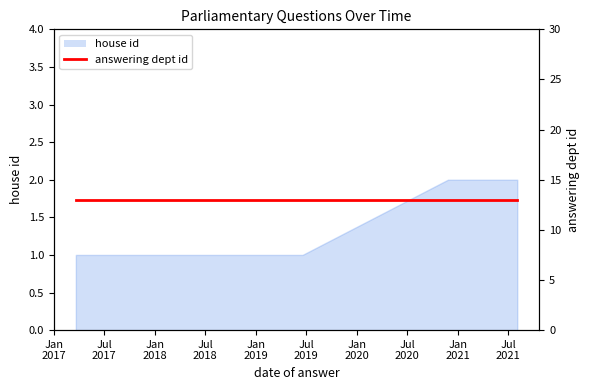

What is the change in value from 2017-03-20 to 2020-11-26?

+1